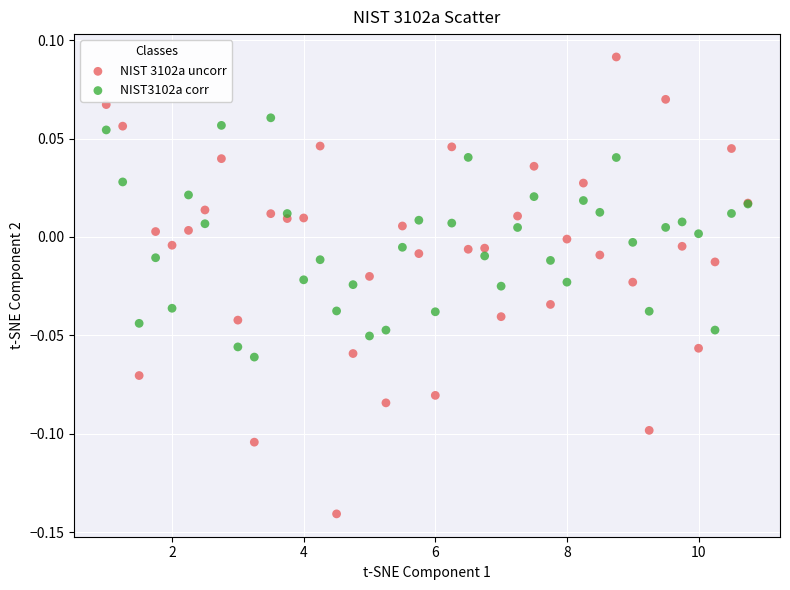

Which series contains the highest Y value?

NIST 3102a uncorr